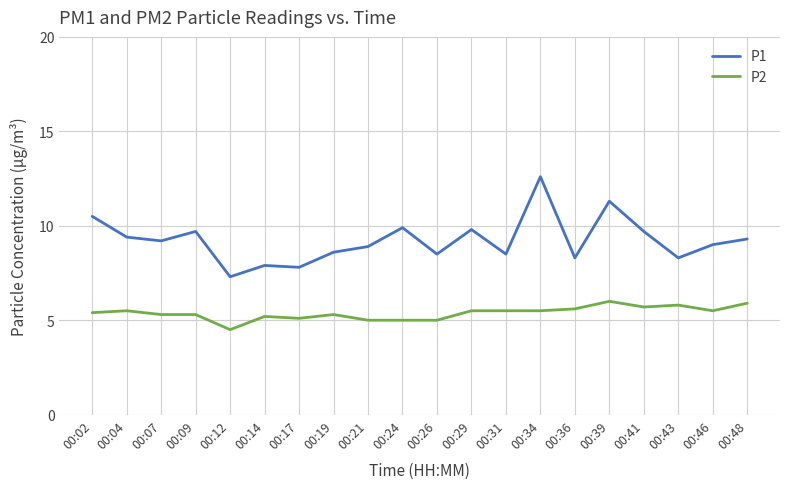

True or false: P2 has more than 0 interior local peaks.

True